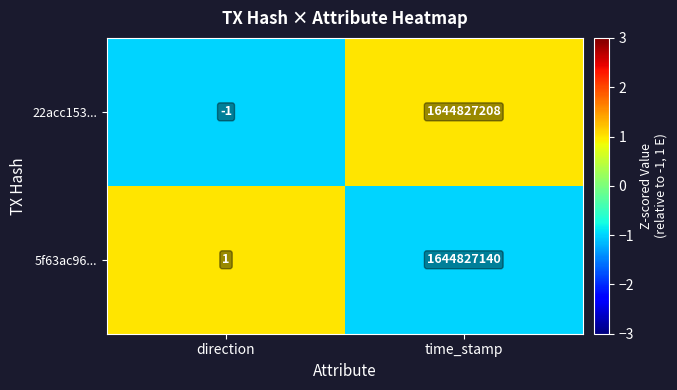

Reading left to right, transcribe all the data shown in this chart.

22acc153...: direction=-1	time_stamp=1644827208
5f63ac96...: direction=1	time_stamp=1644827140